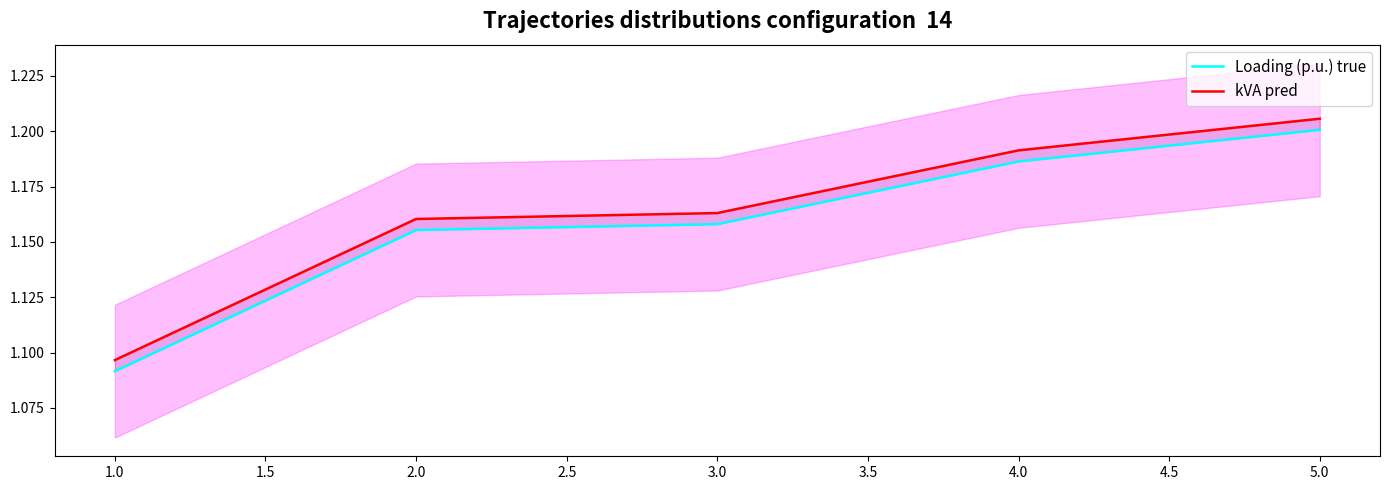

Reading left to right, list all the values displayed in this chart.

Loading (p.u.) true: 1.1	1.2	1.2	1.2	1.2
kVA pred: 1.1	1.2	1.2	1.2	1.2